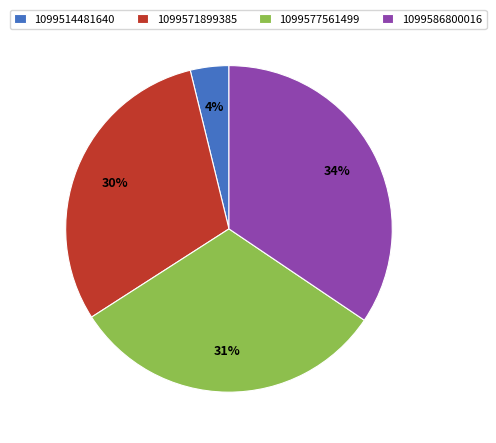

Do 1099586800016 and 1099514481640 together represent more than half of the pie?

No